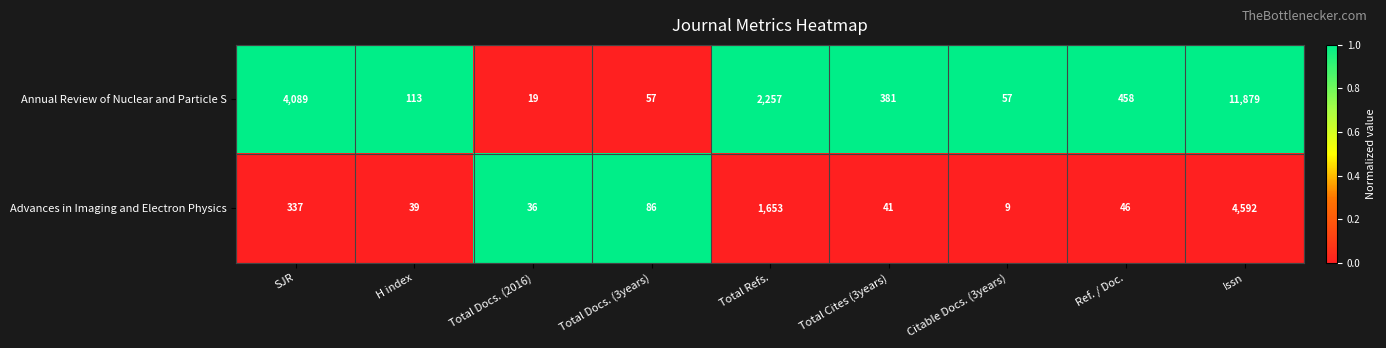

At Issn, list the series in order from smallest to largest.

Advances in Imaging and Electron Physics, Annual Review of Nuclear and Particle S